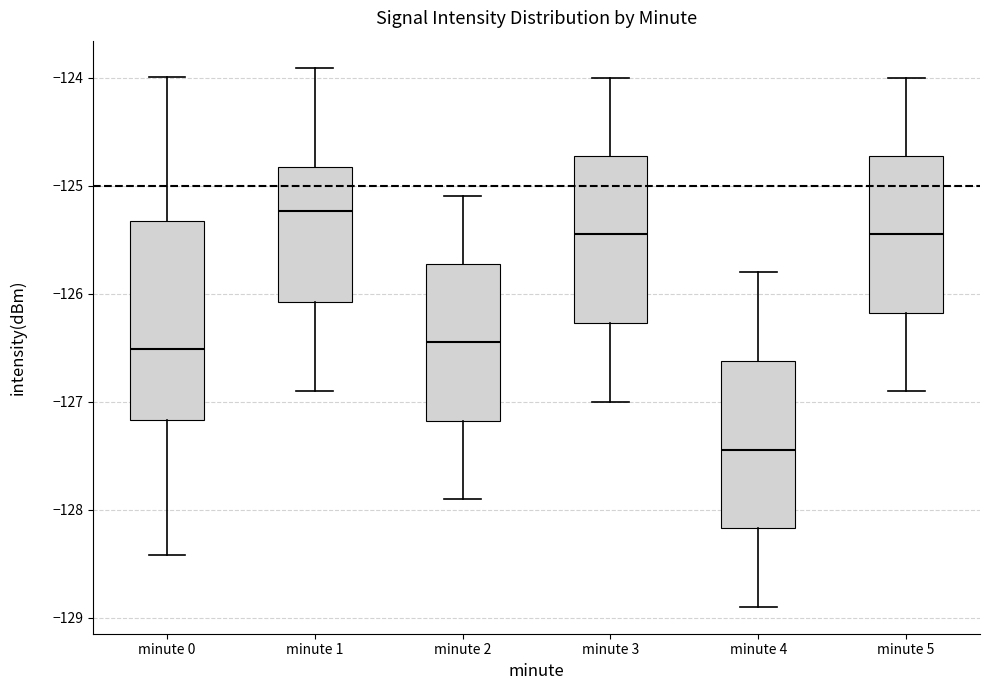

Reading left to right, transcribe this box plot: for each box, give where its median line is, the range the box spans, and where its two whiskers end, as read against the y-axis. The values are not printed on the chart, so give them approximately, as read against the axis.

minute 0: median -126.5, box -127.2 to -125.3, whiskers -128.4 to -124.0
minute 1: median -125.2, box -126.1 to -124.8, whiskers -126.9 to -123.9
minute 2: median -126.4, box -127.2 to -125.7, whiskers -127.9 to -125.1
minute 3: median -125.4, box -126.3 to -124.7, whiskers -127.0 to -124.0
minute 4: median -127.4, box -128.2 to -126.6, whiskers -128.9 to -125.8
minute 5: median -125.4, box -126.2 to -124.7, whiskers -126.9 to -124.0